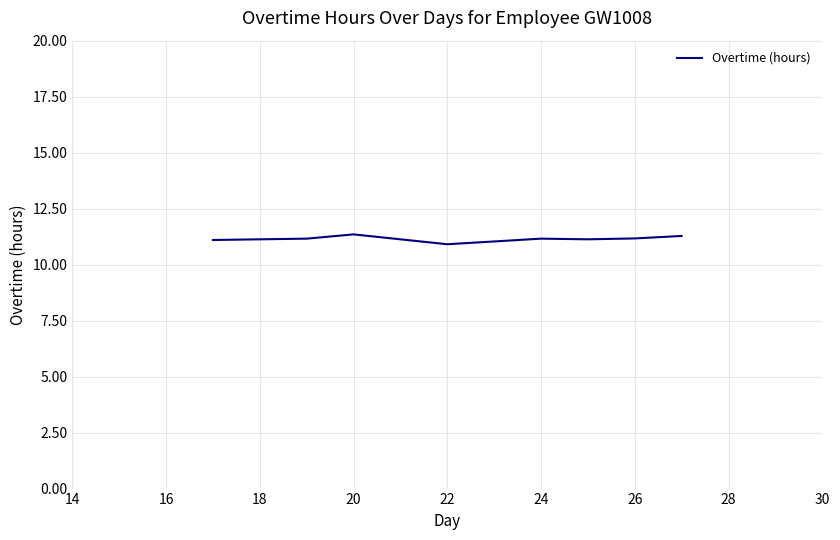

What is the minimum value shown in the chart?

10.9